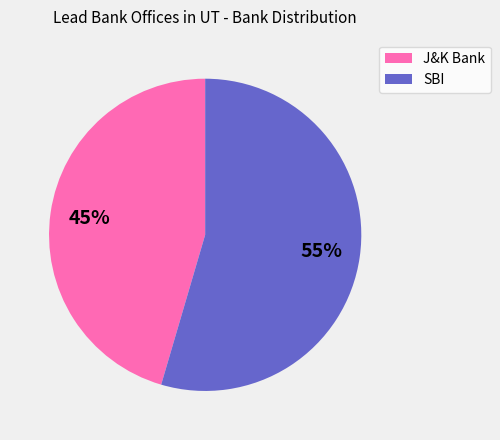

To the nearest percent, what is the average slice percentage?

50%